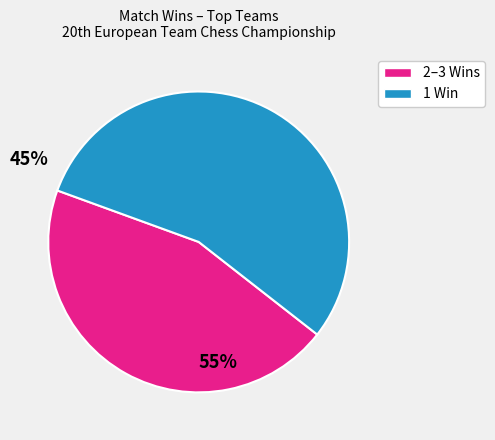

Is there any slice that represents more than half of the pie?

Yes